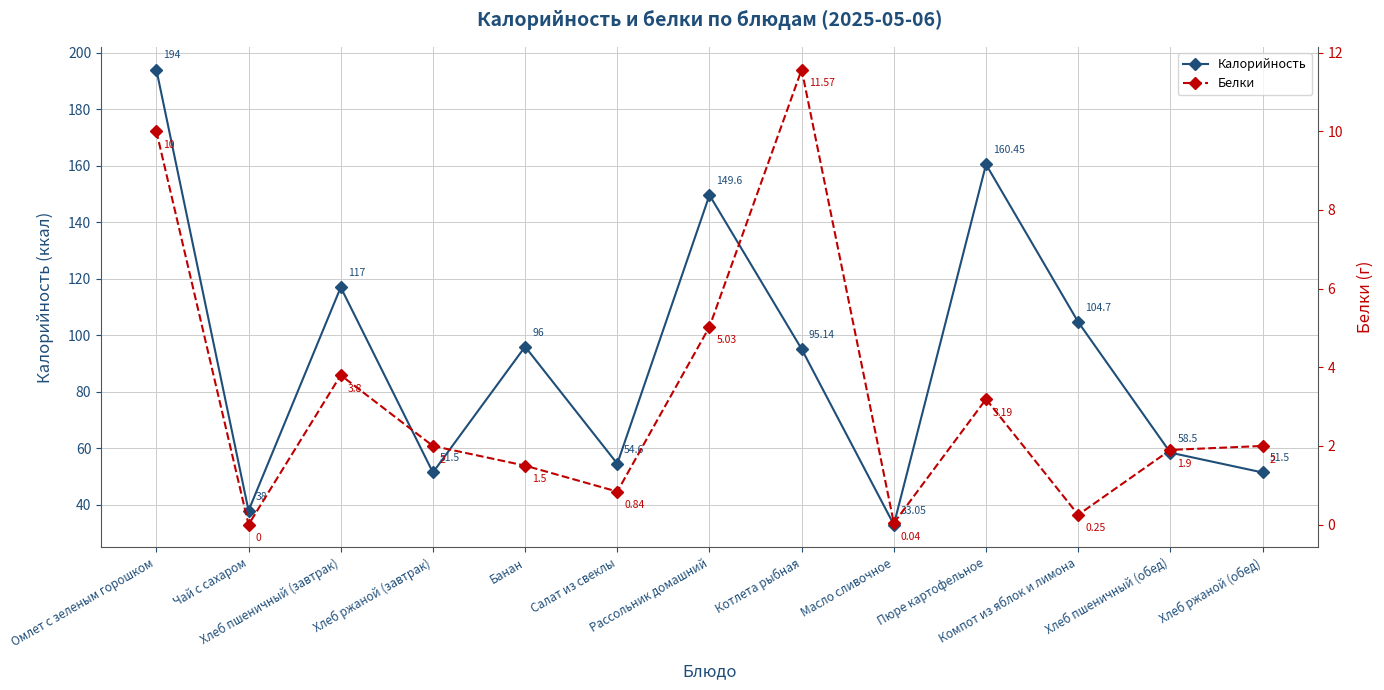

Is it true that Белки equals 0.0 at Чай с сахаром?

True